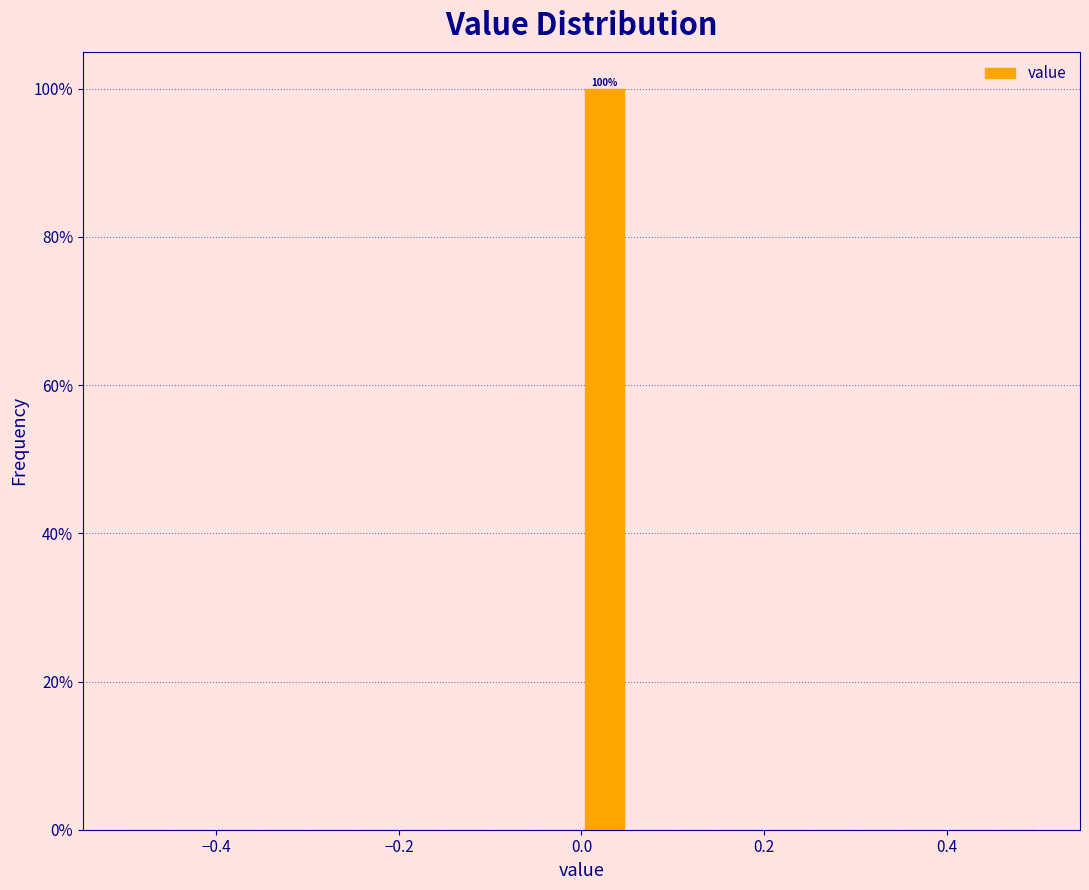

Around what value on the x-axis is the tallest bar? Give the approximate position of its centre, as read against the axis.

0.02